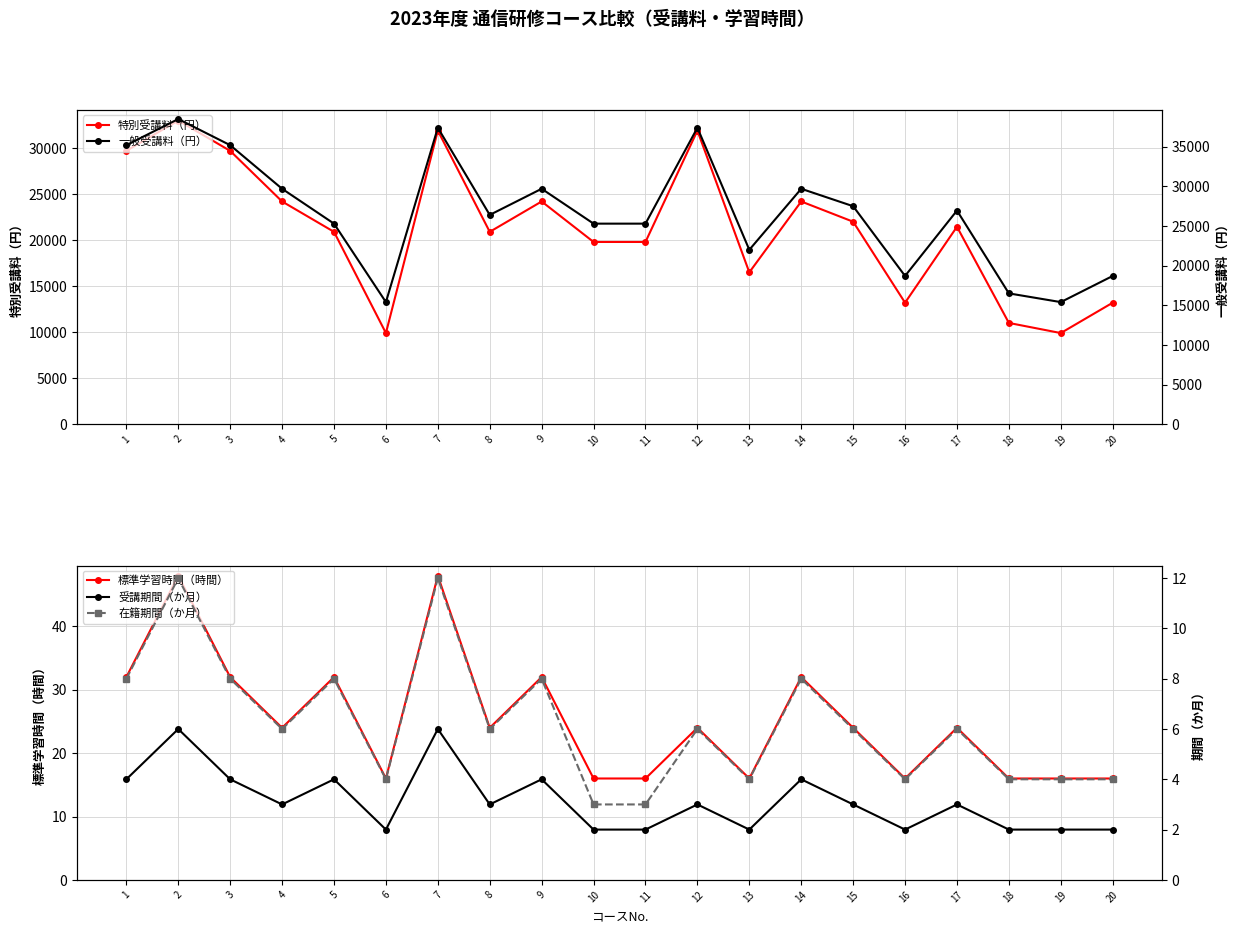

At which label is 特別受講料（円） closest to 21450?

17